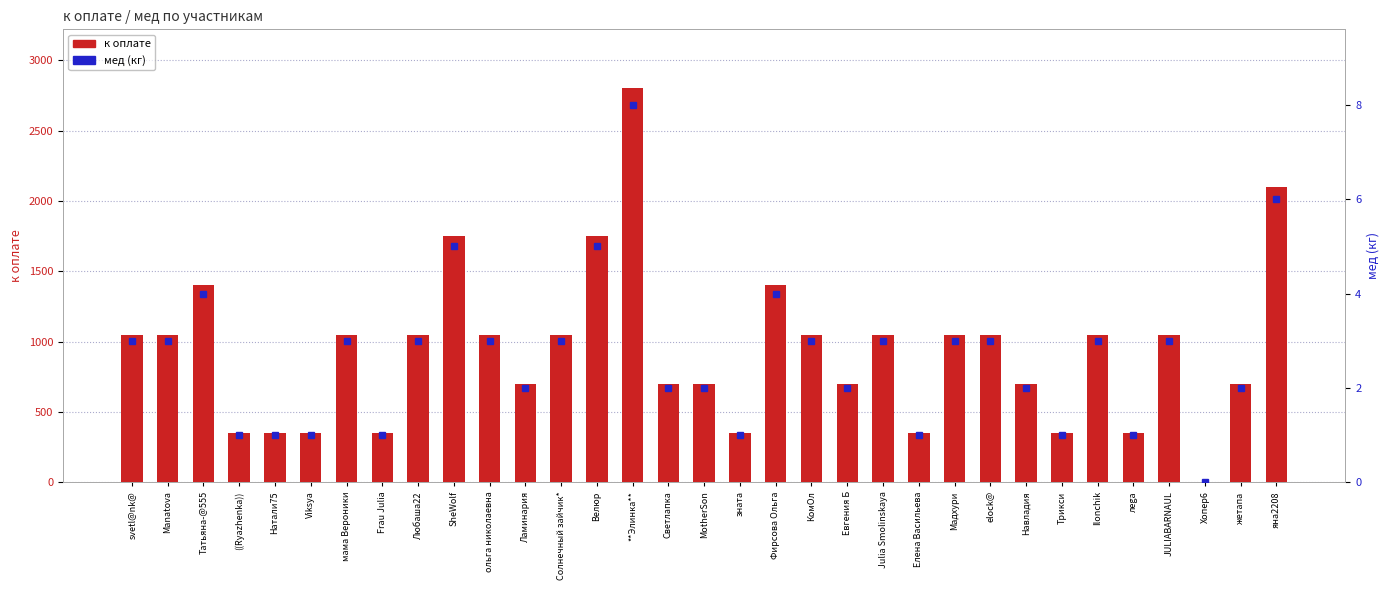

How many positive values does the мед series have?

32